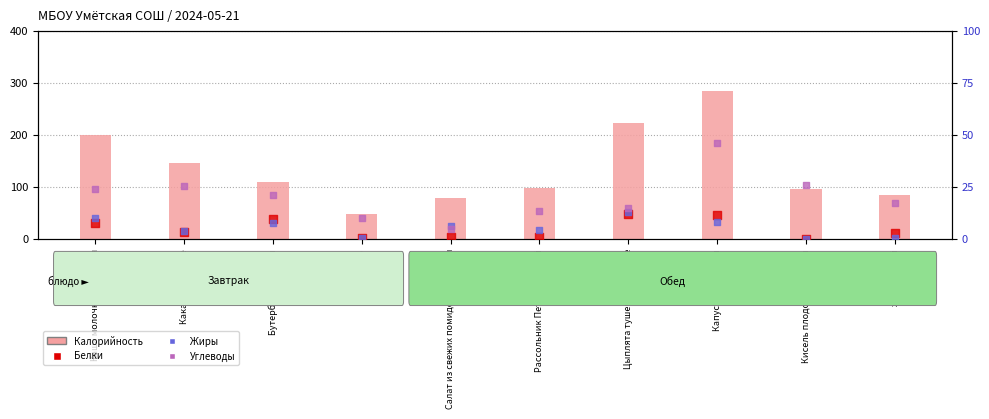

At which category is the sum across all series the highest?

Капуста тушенная